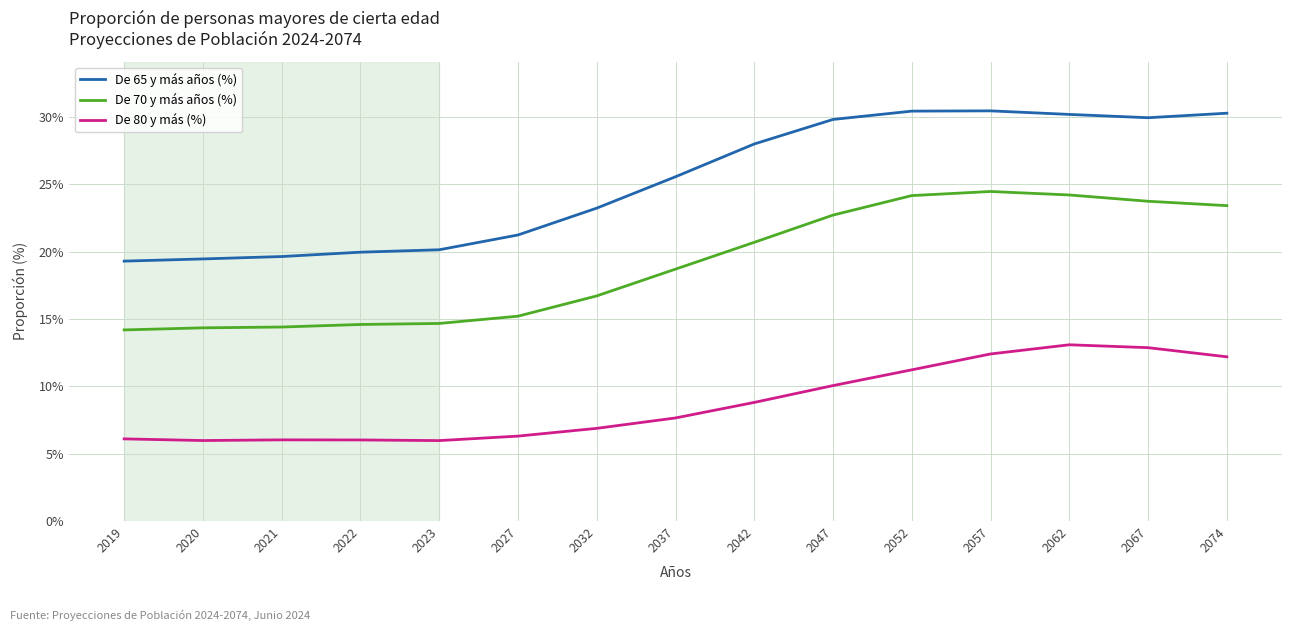

Read the De 80 y más (%) value at 2047.

10.1